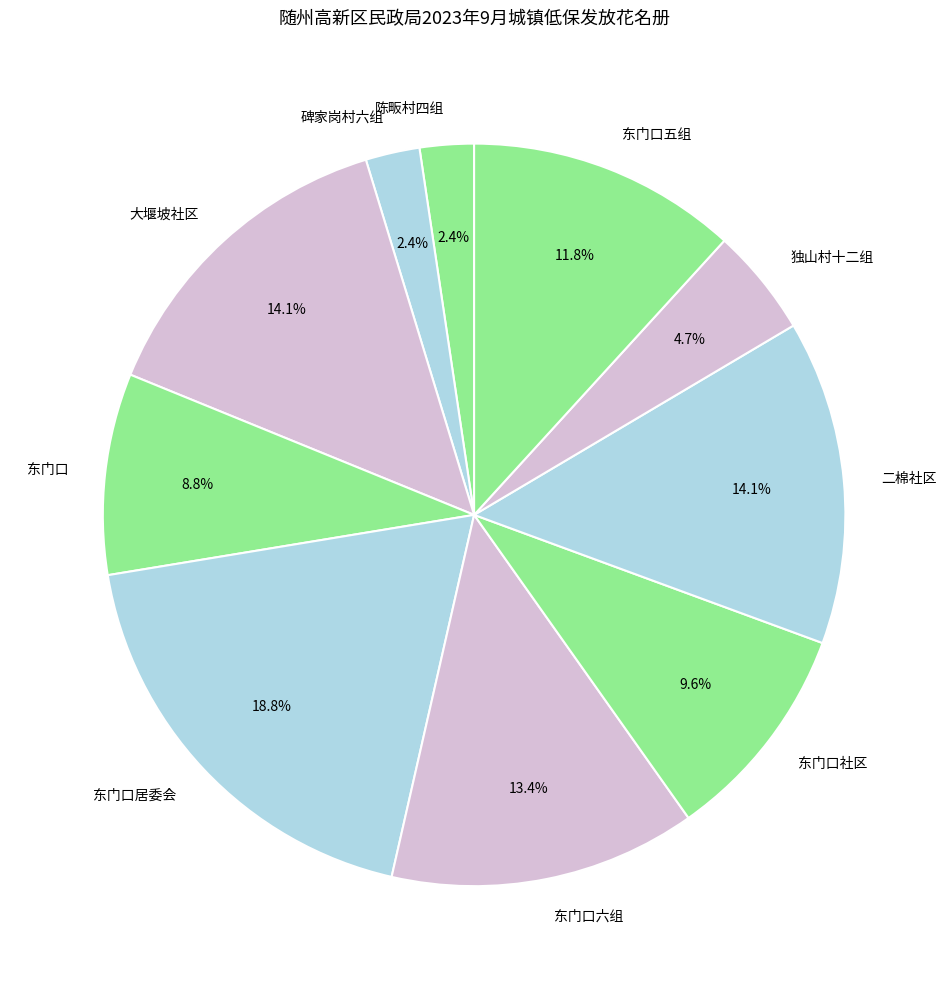

Which category has the biggest portion of the pie?

东门口居委会